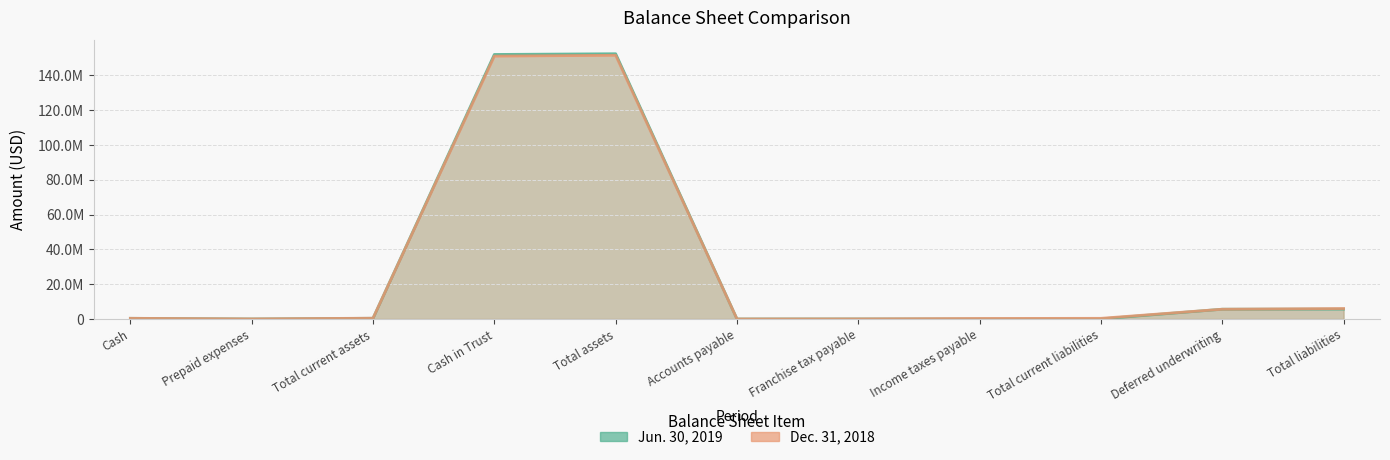

At which label is Jun. 30, 2019 closest to 76194001?

Total liabilities